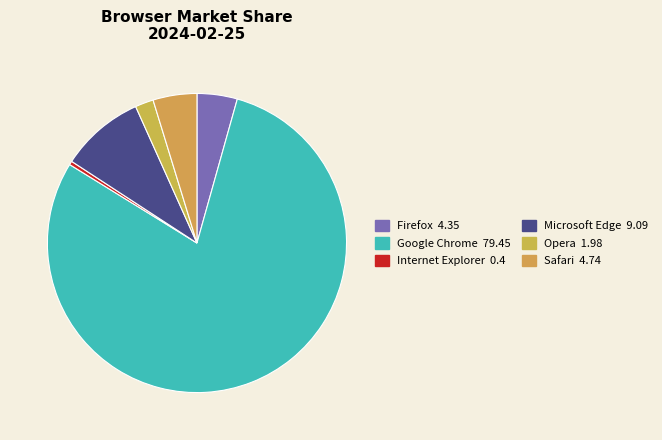

How much of the chart is everything except Firefox?

95.7%